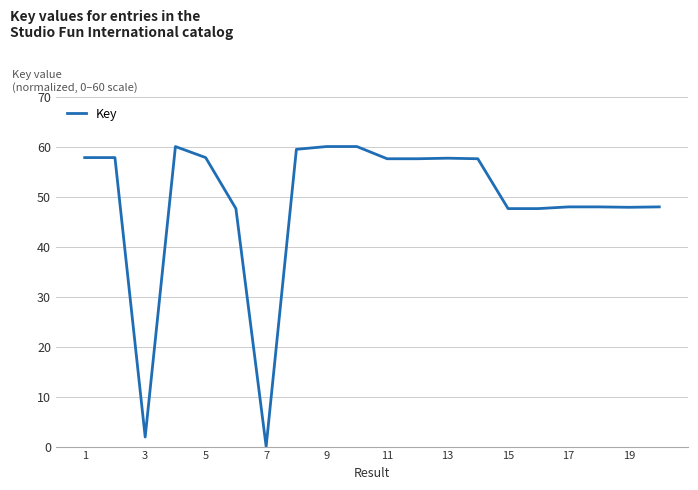

What is the maximum value shown in the chart?

60.0